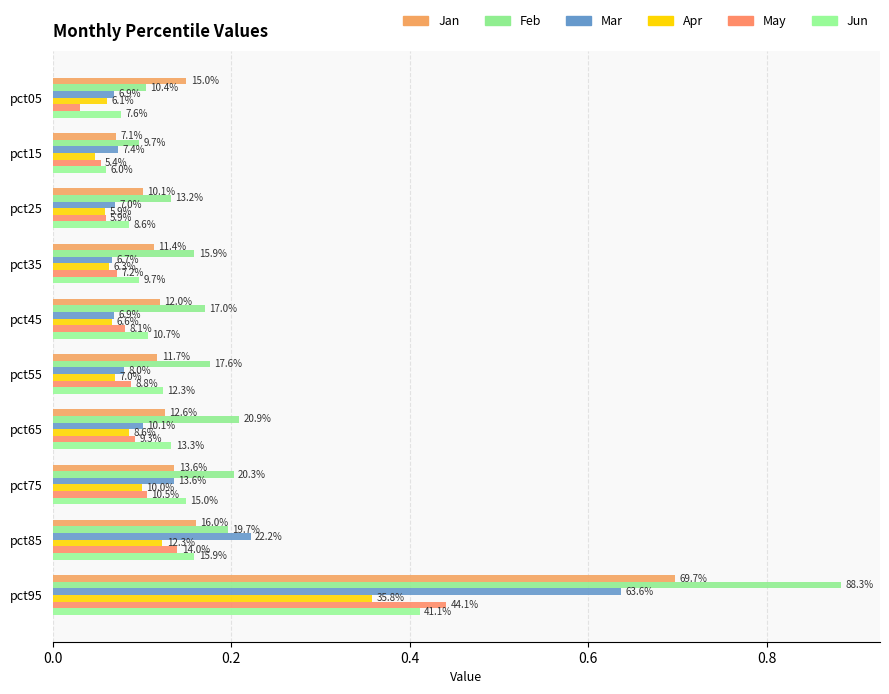

What is the sum of all Jan values?

1.8